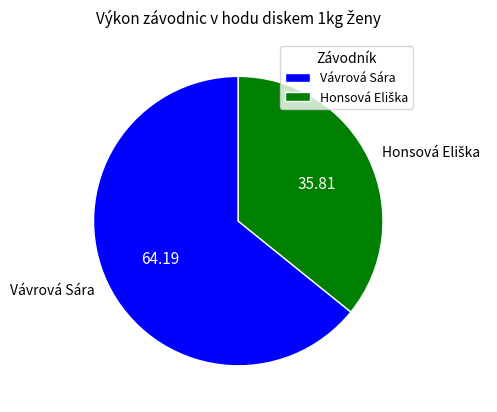

Which slice represents more than half of the pie?

Vávrová Sára